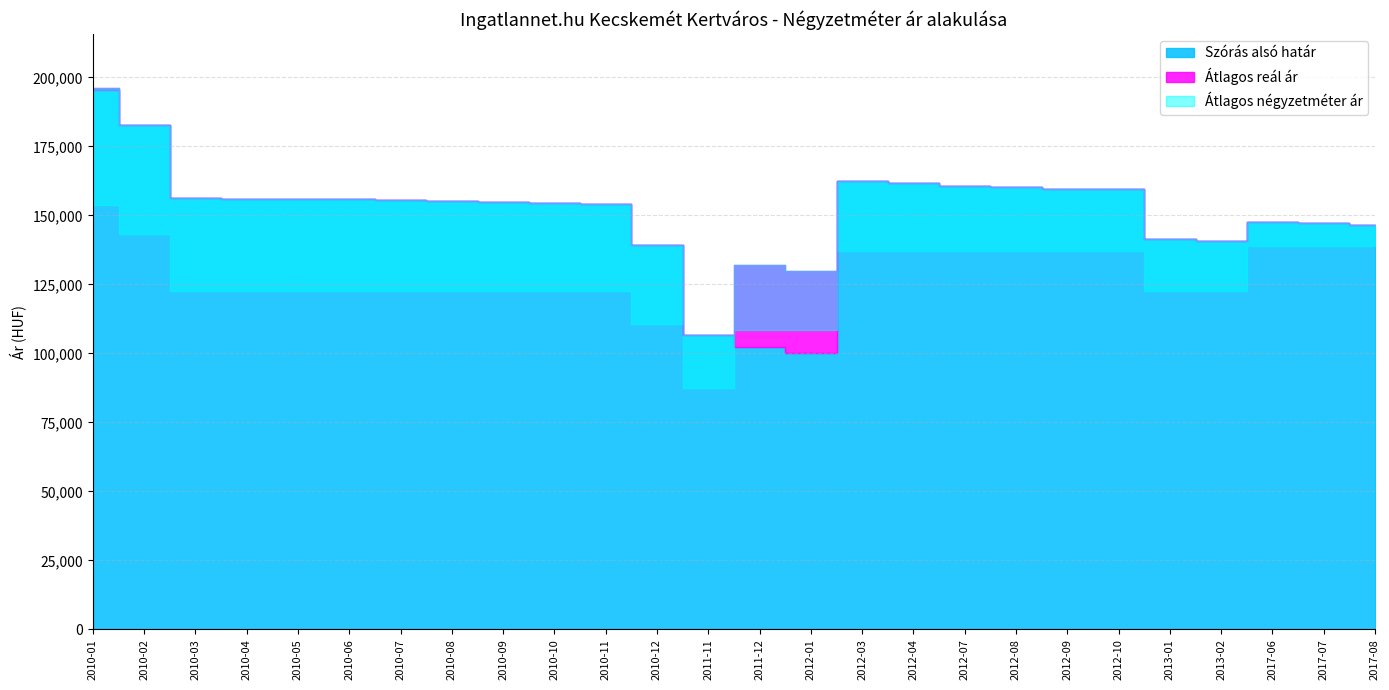

What is the sum of all Átlagos reál ár values?

3973823